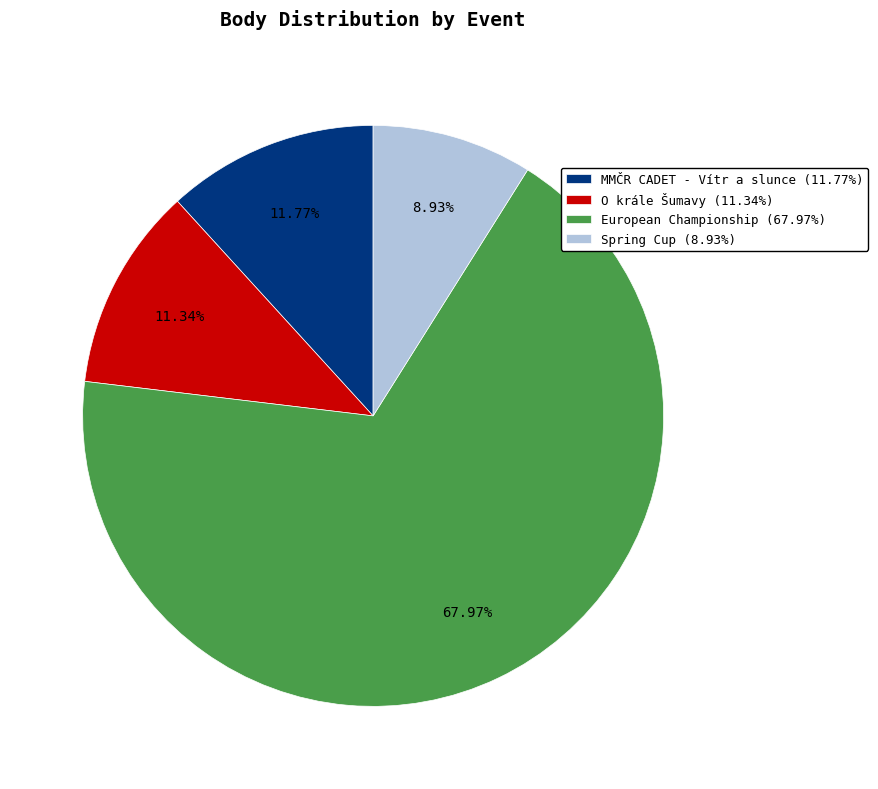

What is the ratio of the value at MMČR CADET - Vítr a slunce (11.77%) to the value at O krále Šumavy (11.34%)?

1.0